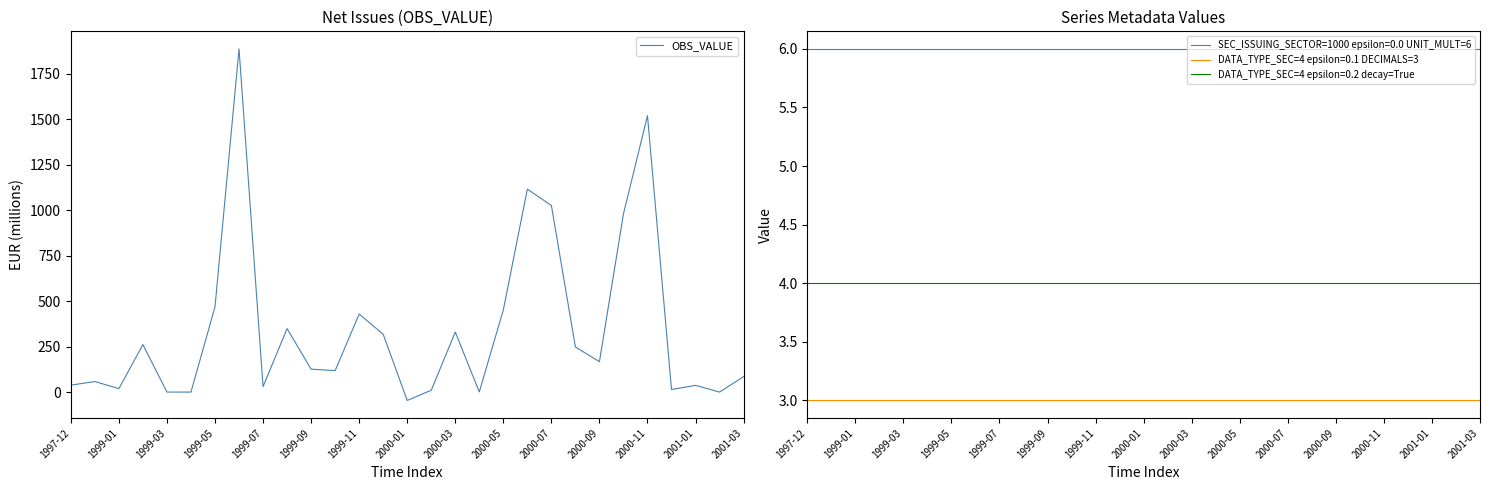

How many values are below 126?

14